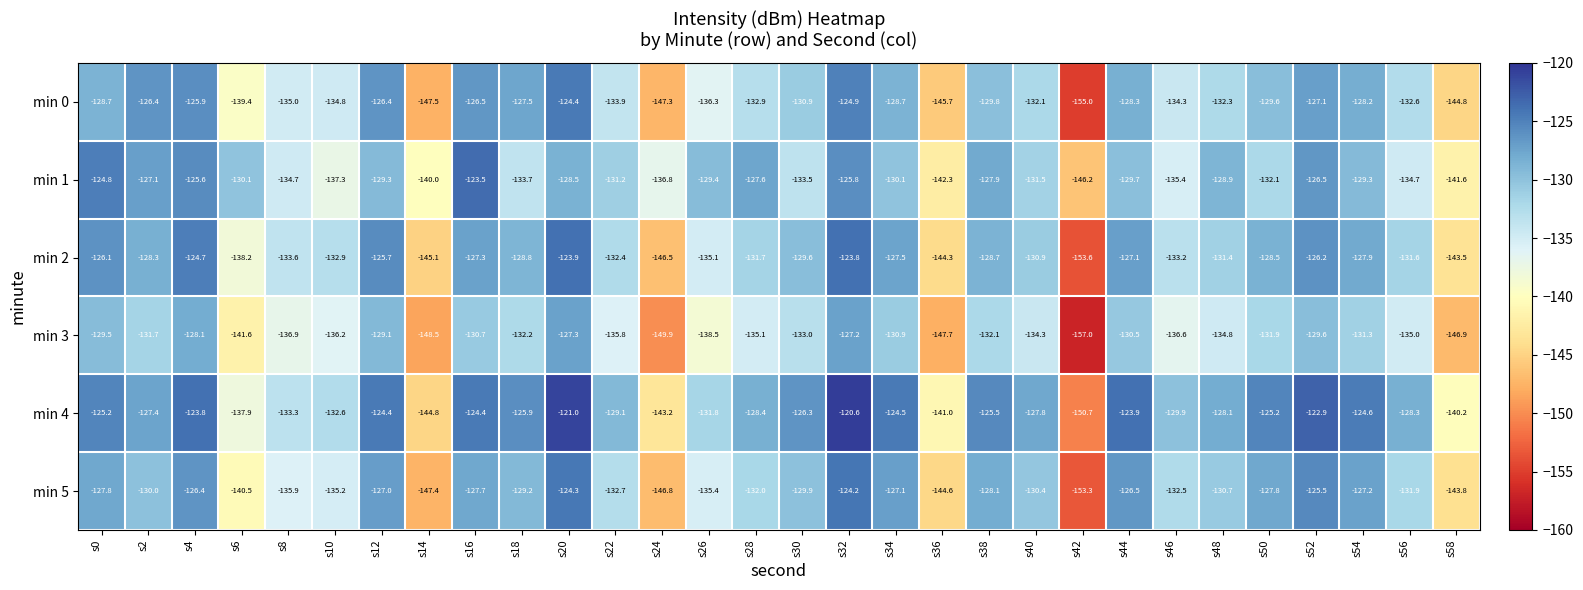

Which series has the widest spread of values?

min 0